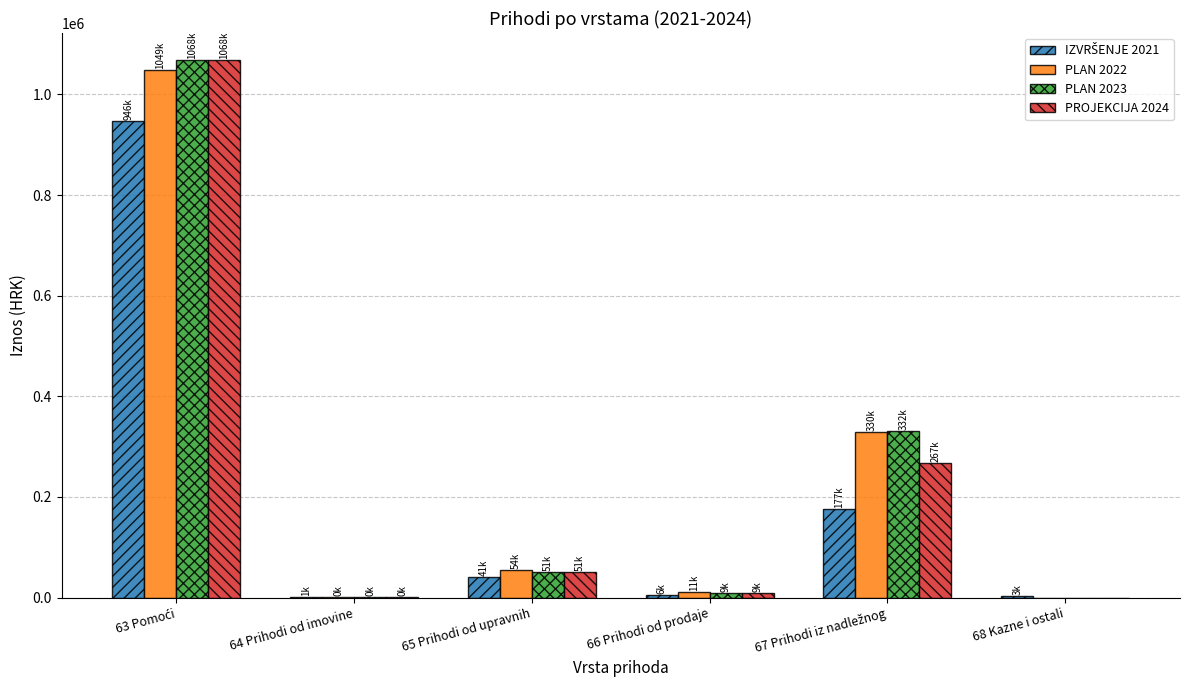

What is the maximum value shown in the chart?

1068438.0